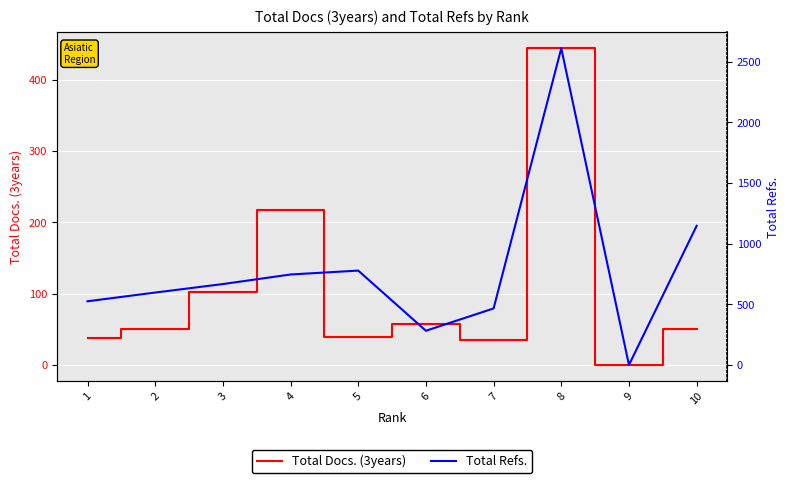

At which label does Total Refs. first exceed 667?

4